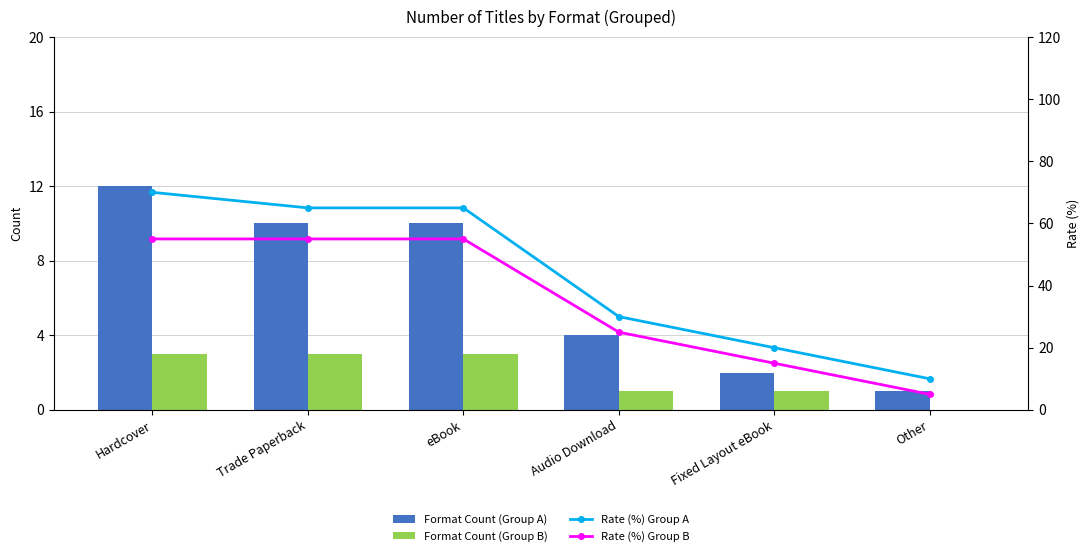

What is the average value of the Format Count (Group A) series?

6